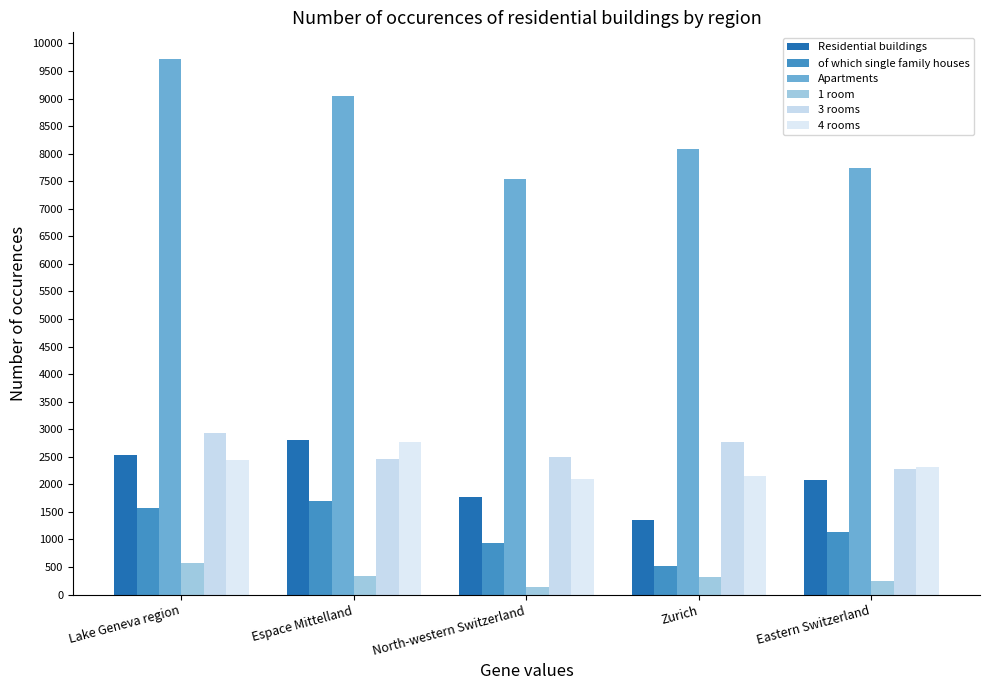

Reading left to right, what are all the values shown in this chart?

Residential buildings: 2538	2812	1765	1349	2086
of which single family houses: 1580	1691	928	518	1129
Apartments: 9715	9052	7531	8089	7745
1 room: 575	329	145	317	239
3 rooms: 2925	2463	2495	2764	2282
4 rooms: 2444	2777	2103	2143	2319